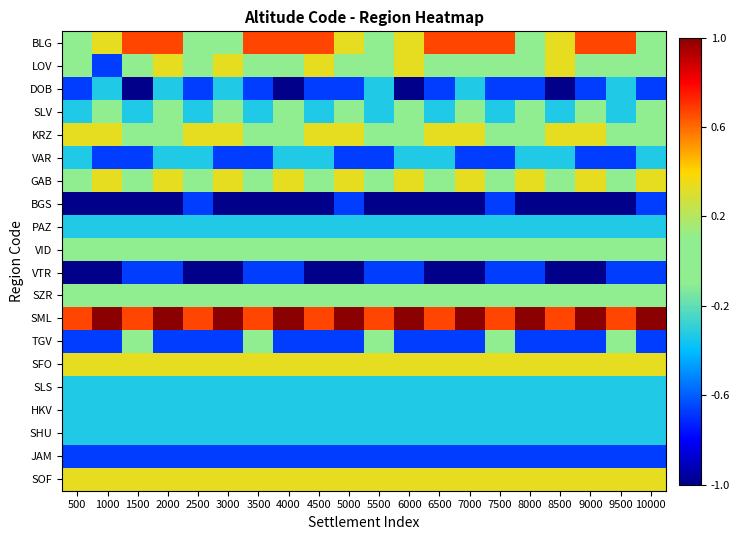

Which has a higher value, 6000 or 4500?

4500